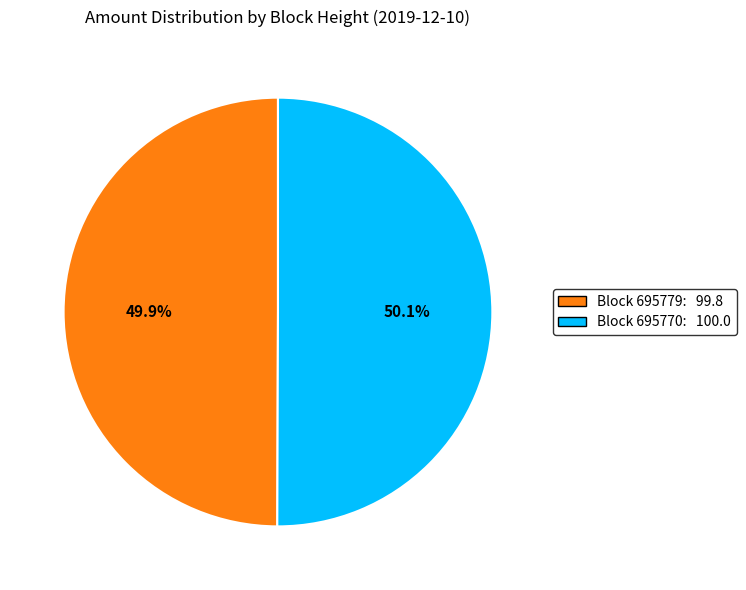

How much of the chart is everything except Block 695779: 99.8?

50.1%